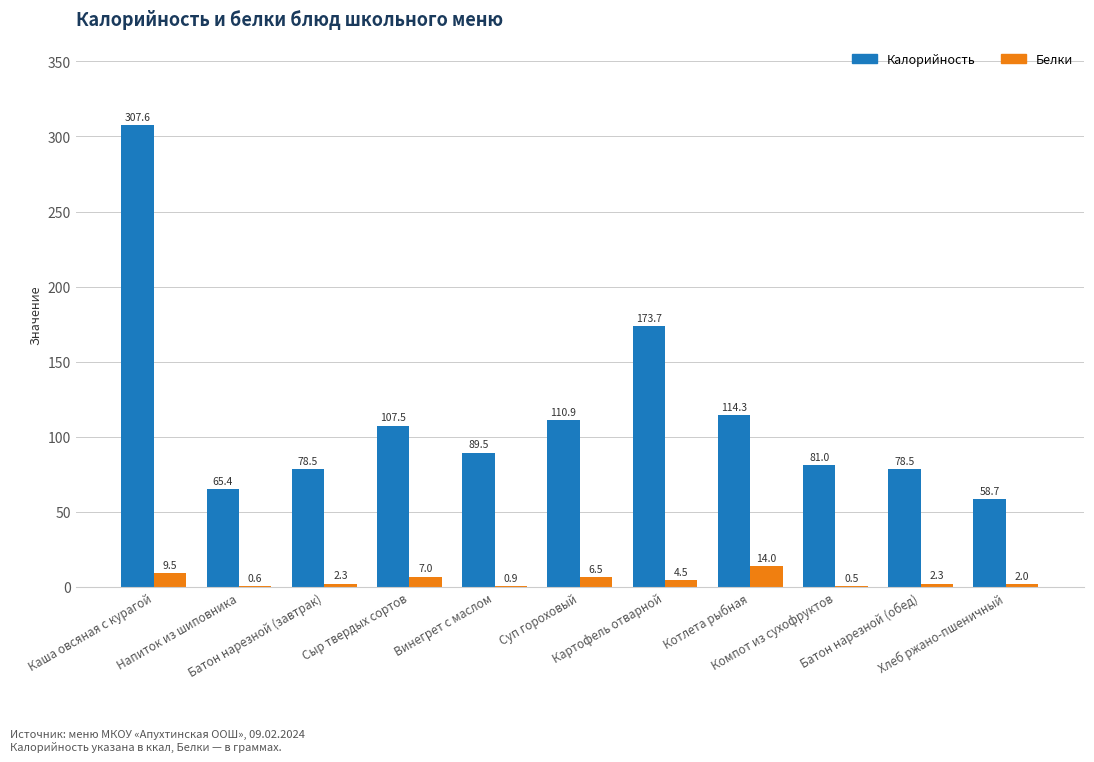

What is the greatest value displayed?

307.6